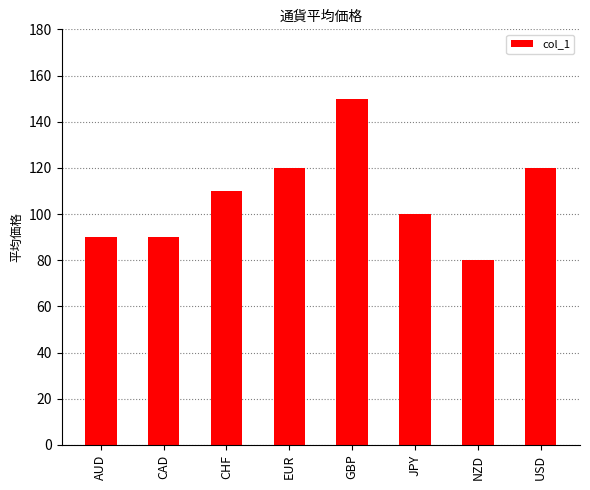

What is the value of the 6th bar from the left?

100